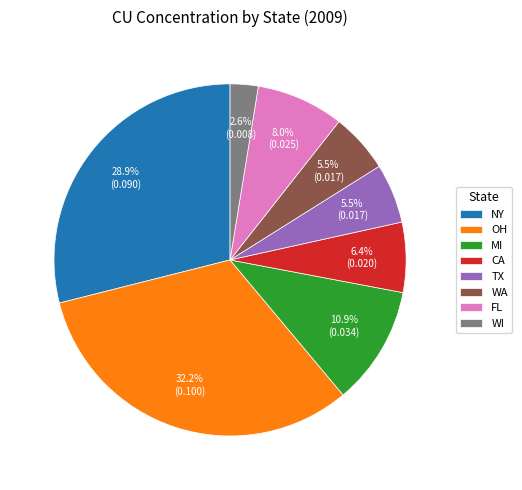

Which category has the smallest portion of the pie?

WI